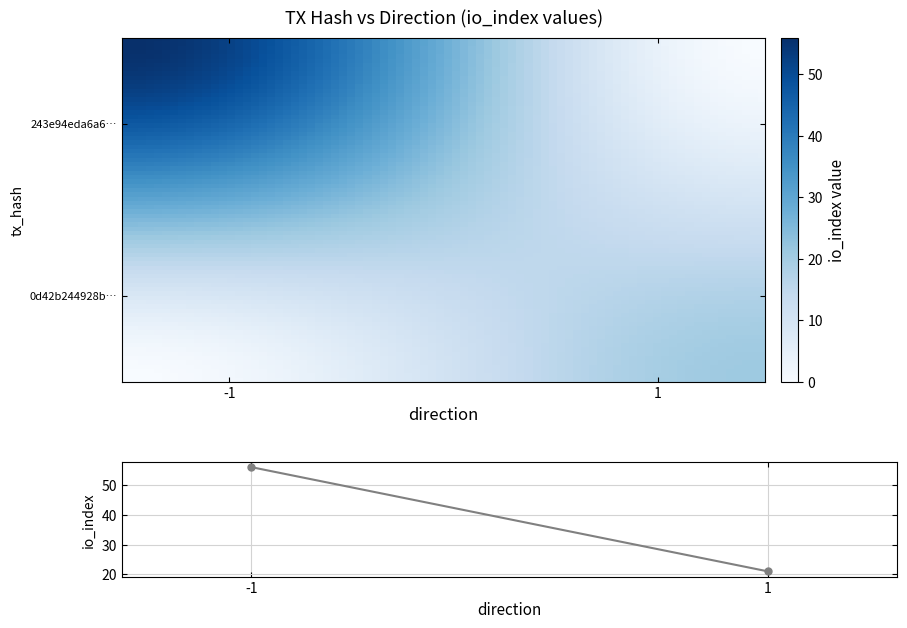

List the series in order of their peak value, highest first.

243e94eda6a6661b8b9eae41c30a9d178c22fd4, 0d42b244928b2fc38205f63d4f2a738dca91a49